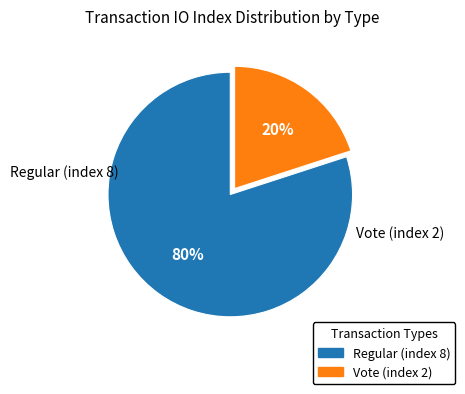

Rank the categories by value from lowest to highest.

Vote (index 2), Regular (index 8)